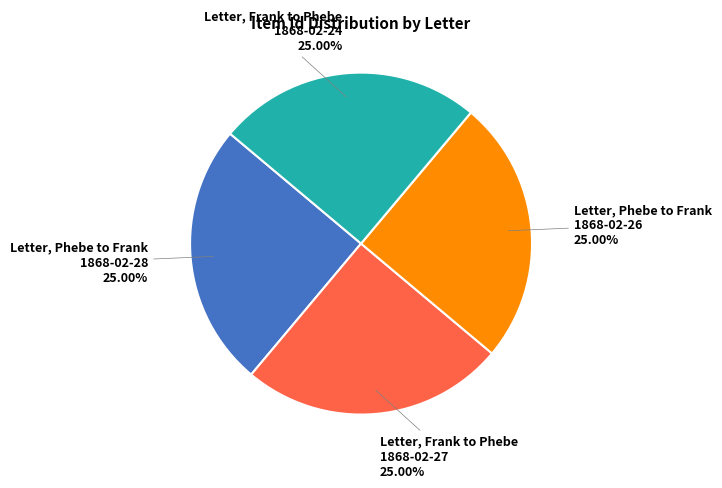

Does any single category account for the majority?

No